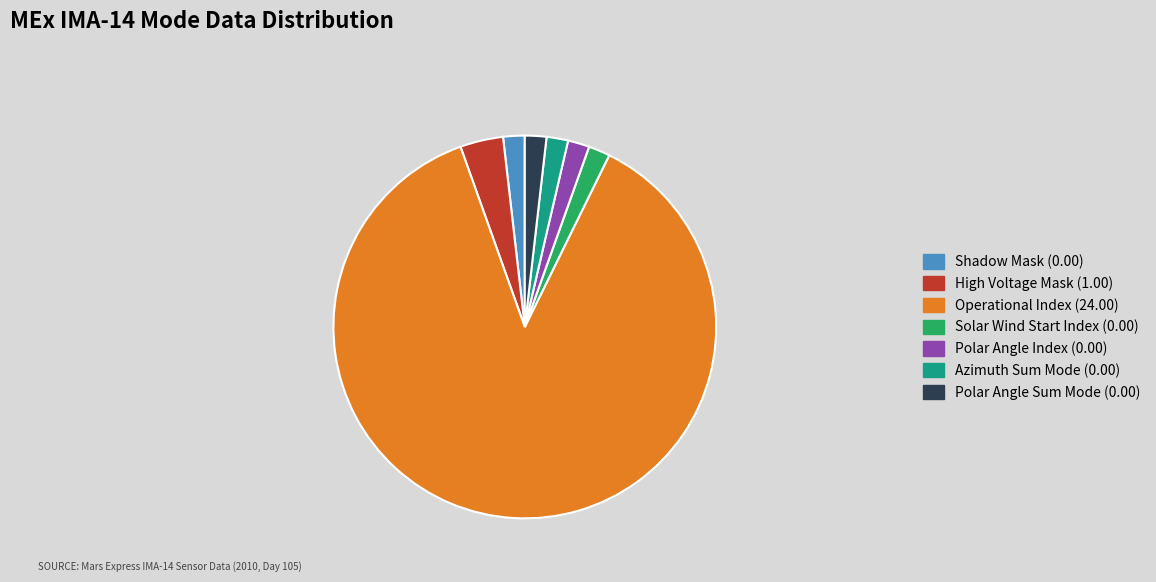

Which category has the biggest portion of the pie?

Operational Index